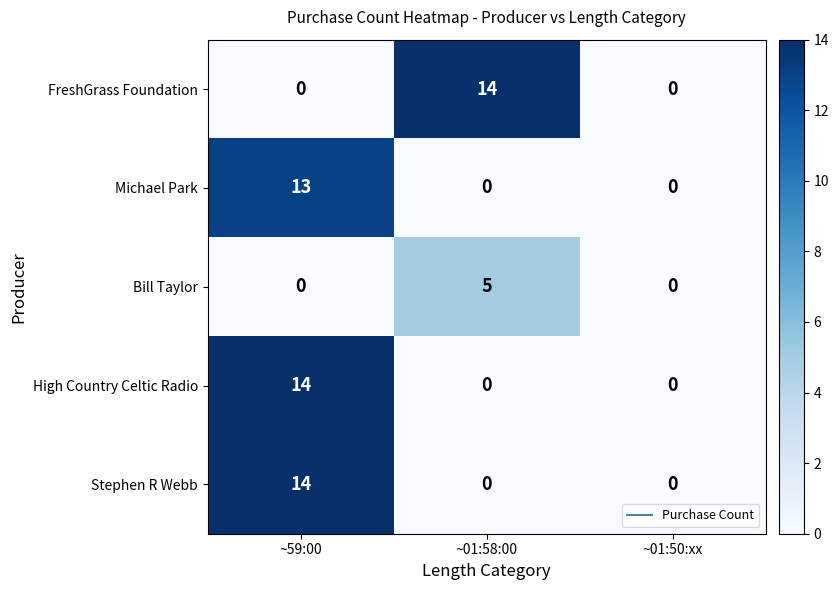

How many categories are shown in the chart?

3